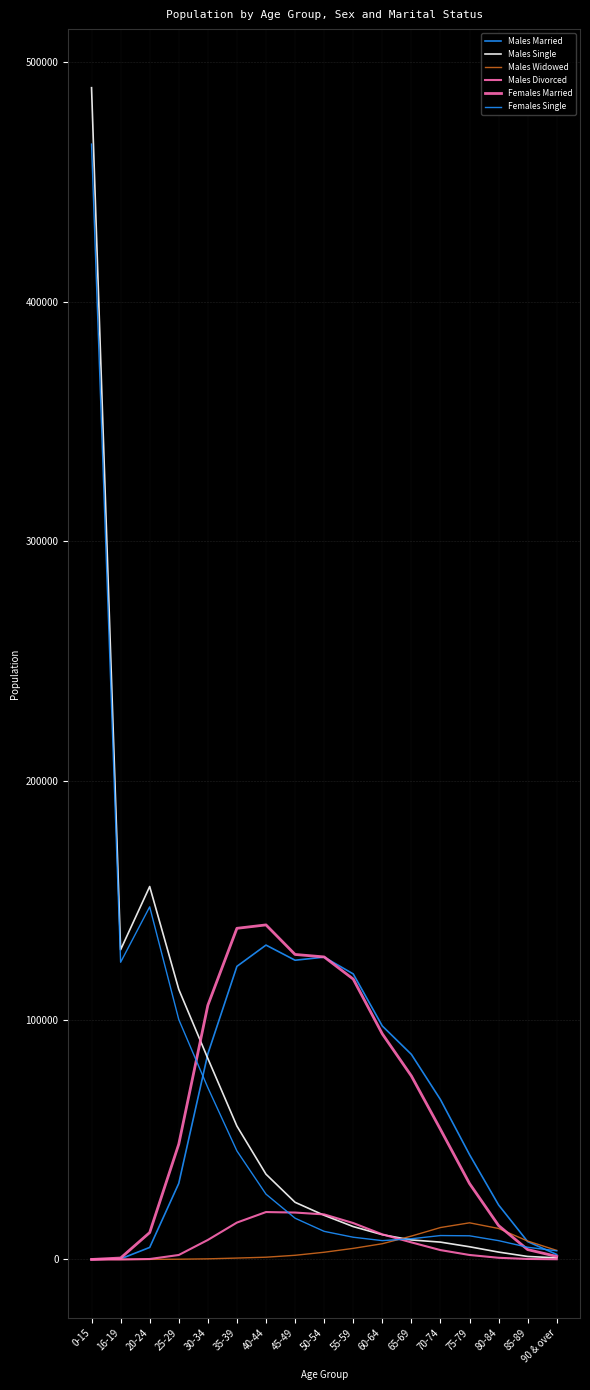

How many lines are shown in the chart?

6